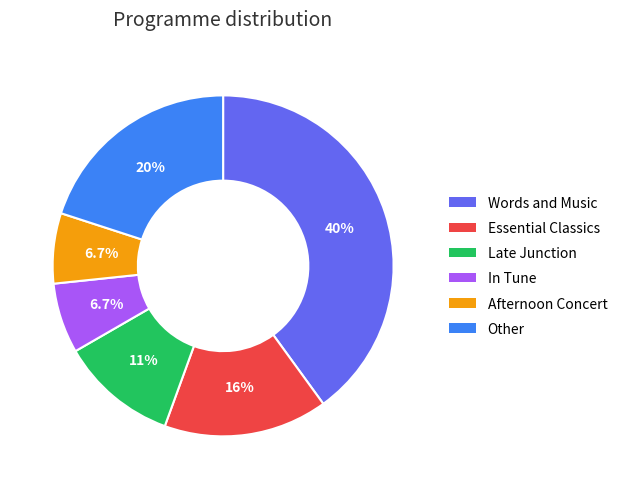

Is there any slice that represents more than half of the pie?

No